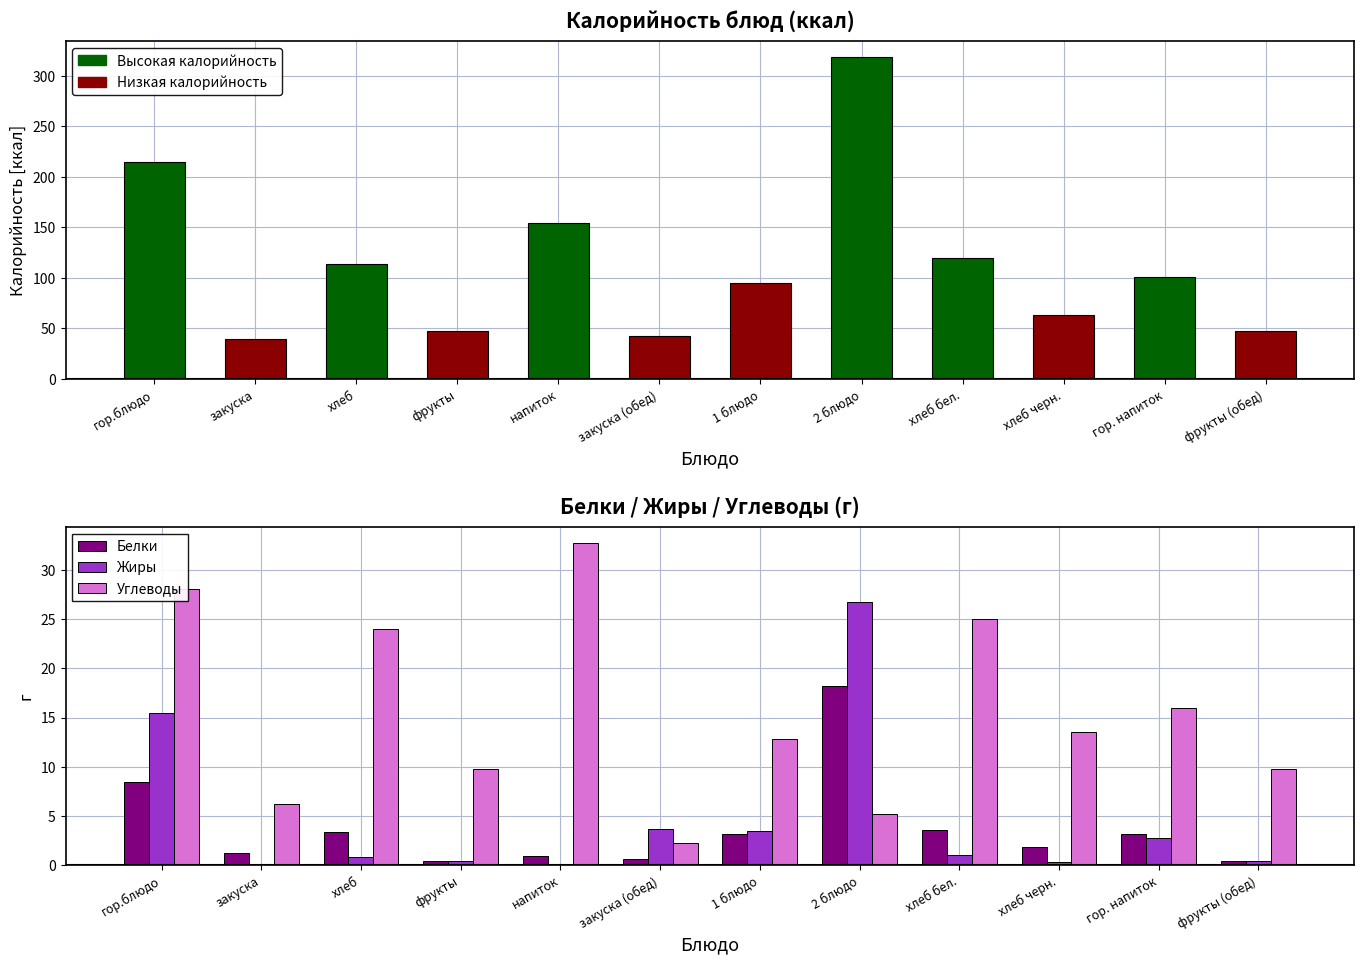

List the labels in order of Жиры value, smallest first.

напиток, закуска, хлеб черн., фрукты, фрукты (обед), хлеб, хлеб бел., гор. напиток, 1 блюдо, закуска (обед), гор.блюдо, 2 блюдо